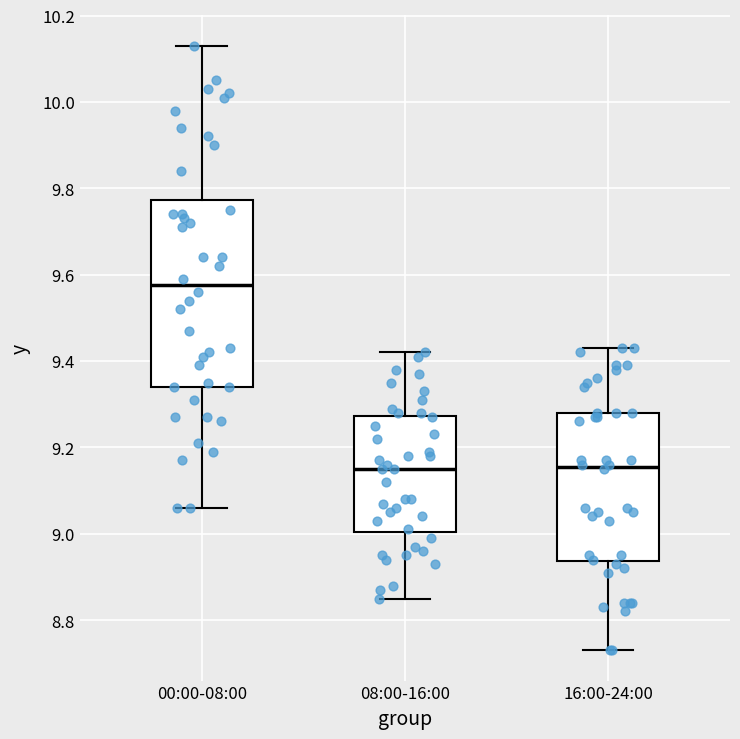

Reading left to right, transcribe this box plot: for each box, give where its median line is, the range the box spans, and where its two whiskers end, as read against the y-axis. The values are not printed on the chart, so give them approximately, as read against the axis.

00:00-08:00: median 9.58, box 9.34 to 9.78, whiskers 9.06 to 10.14
08:00-16:00: median 9.16, box 9.00 to 9.28, whiskers 8.86 to 9.42
16:00-24:00: median 9.16, box 8.94 to 9.28, whiskers 8.74 to 9.44